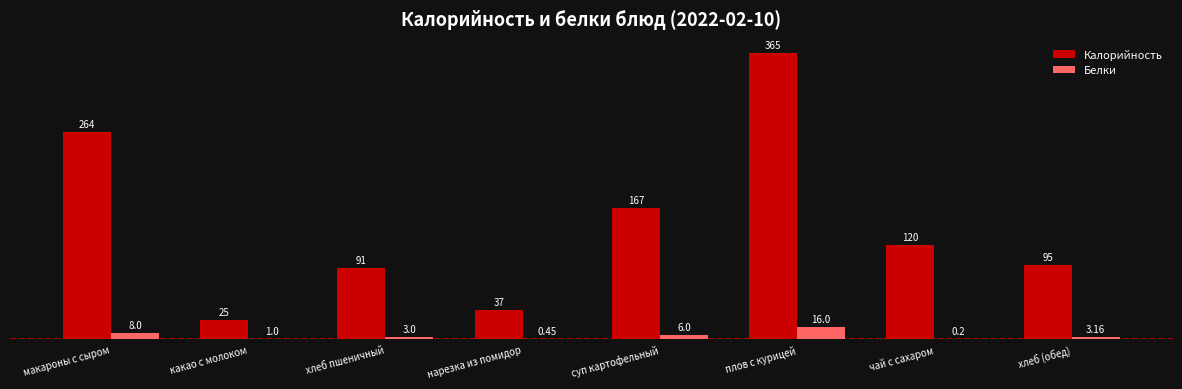

At which label does Белки first exceed 3?

макароны с сыром